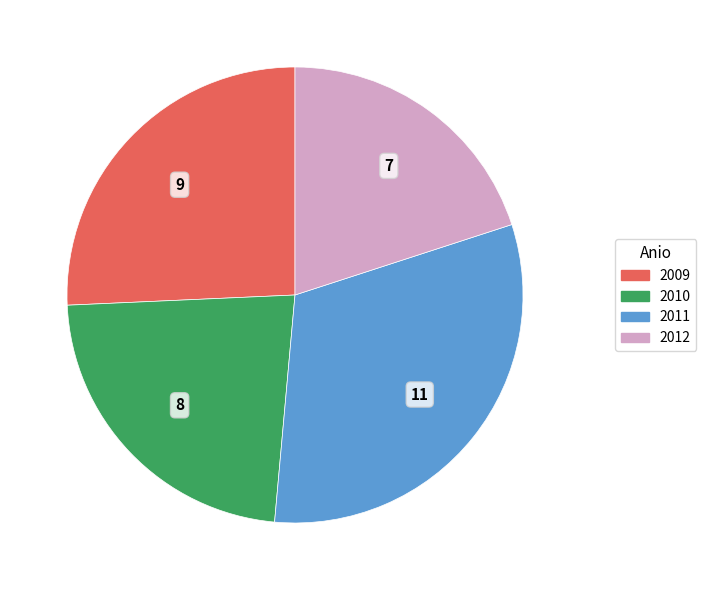

Is the sum of 2009 and 2011 greater than half?

Yes